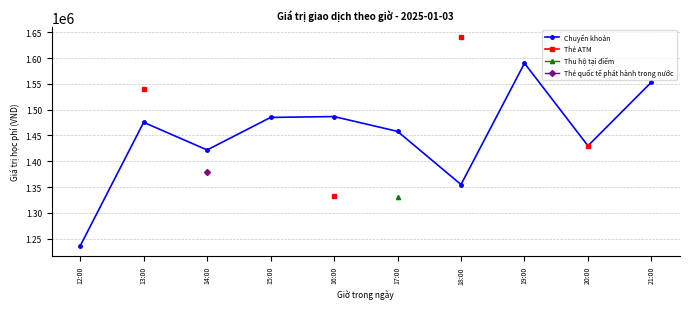

How many values in Thẻ ATM are above zero?

4